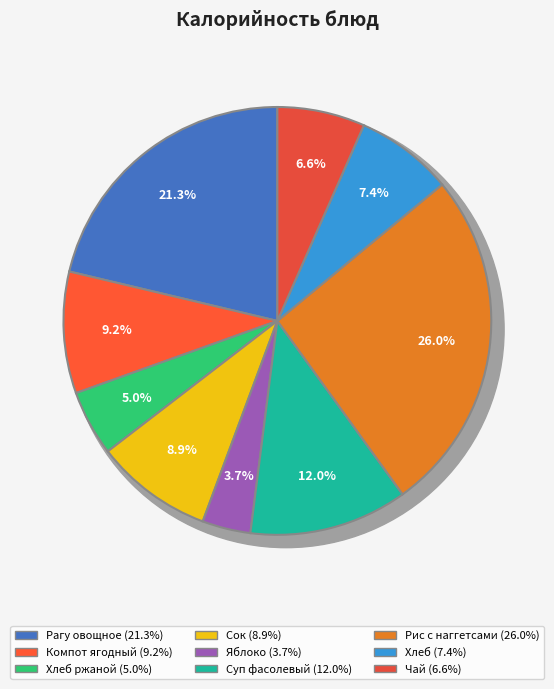

Which slice is the largest?

Рис с наггетсами